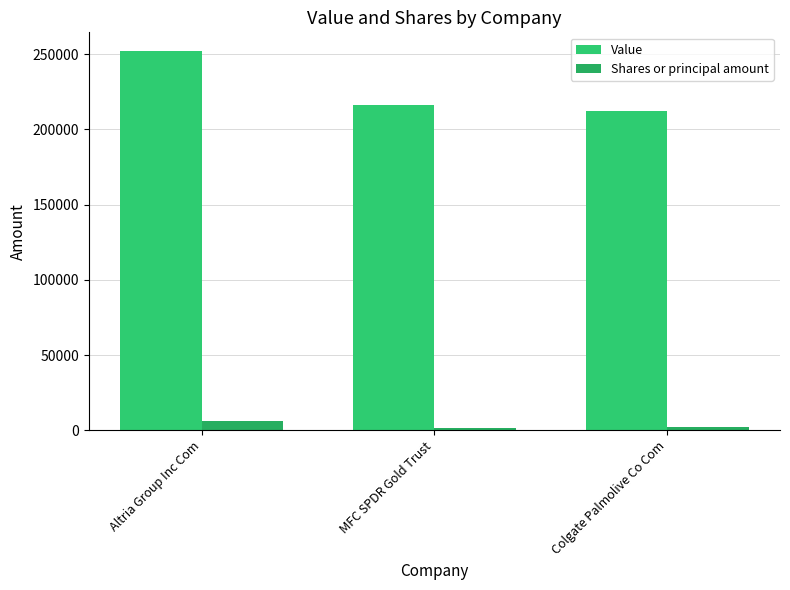

Is it true that Value equals 433933 at Altria Group Inc Com?

False